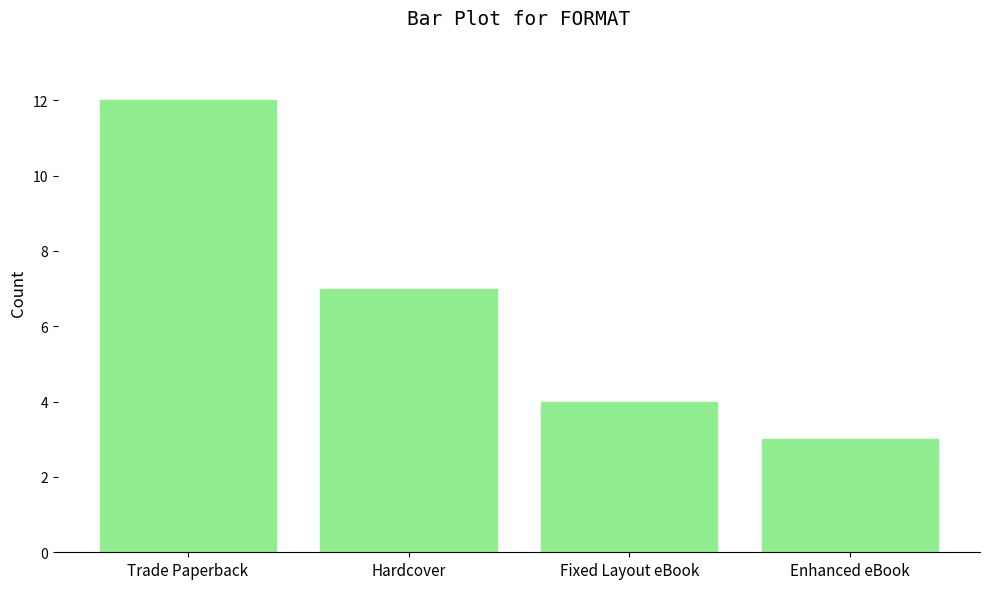

At which label is the value closest to 7?

Hardcover